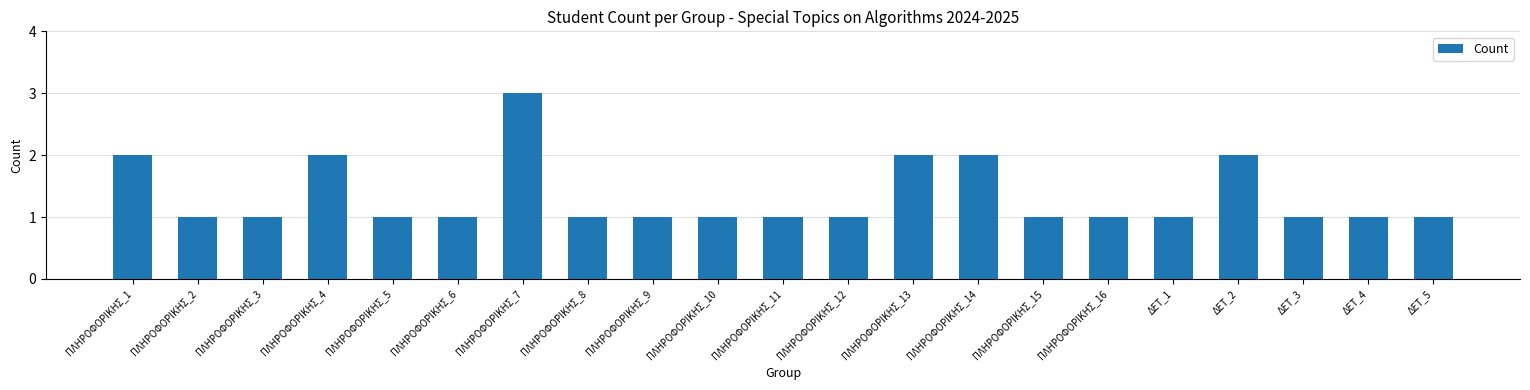

What is the smallest value displayed?

1